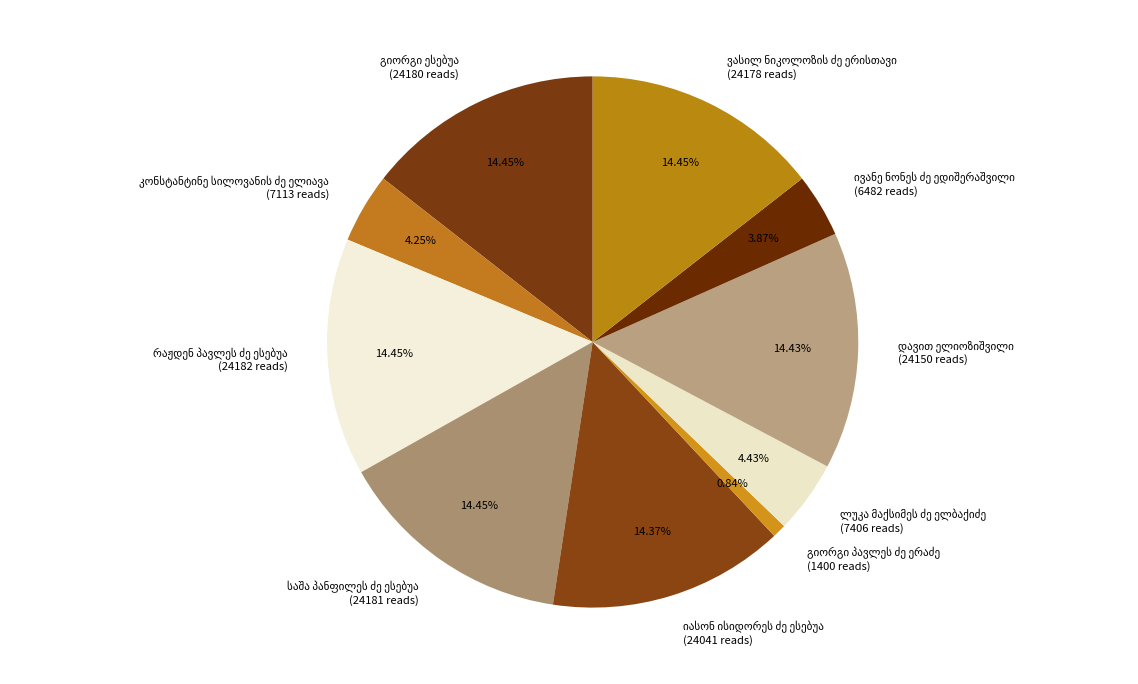

Does any single category account for the majority?

No